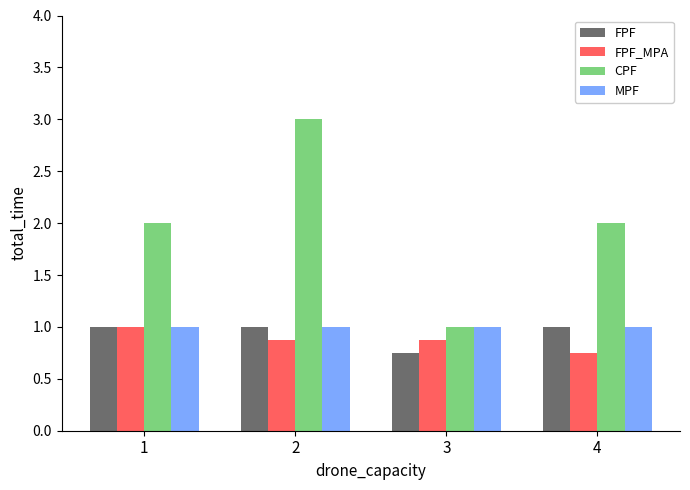

What is the greatest value displayed?

3.0